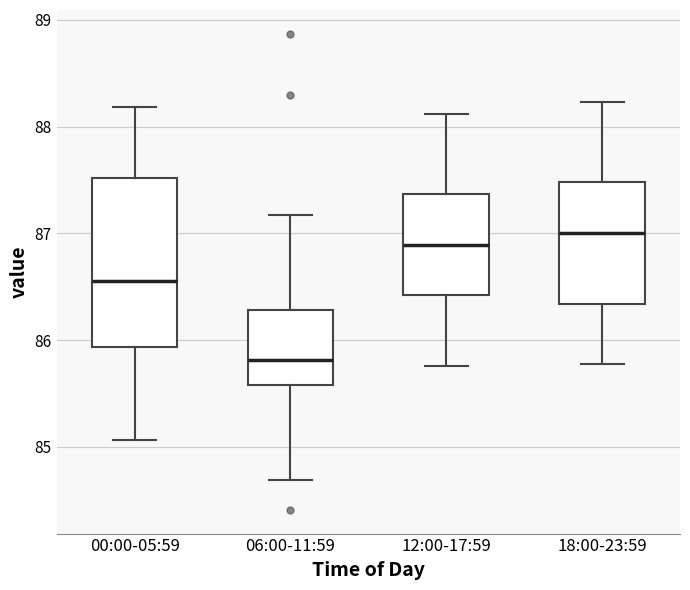

Which box's median line is the highest?

18:00-23:59